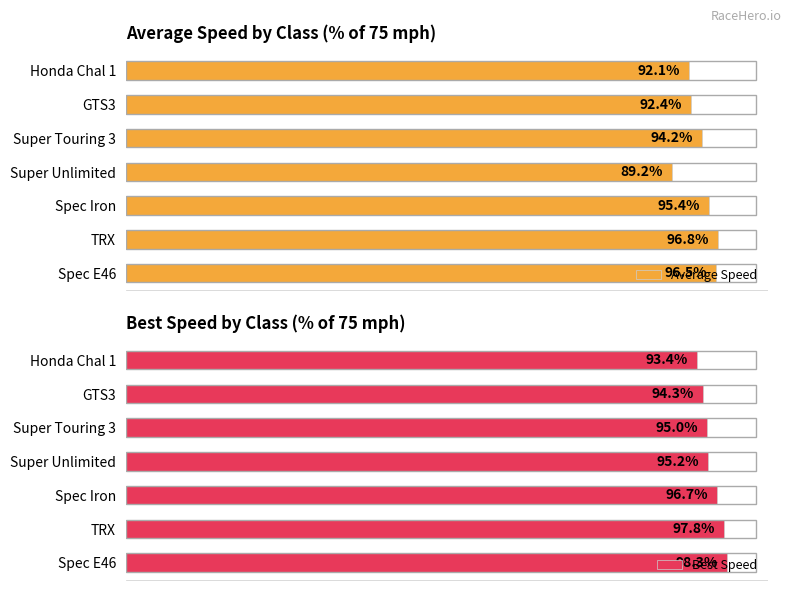

List the labels in order of Average Speed value, smallest first.

Super Unlimited, Honda Chal 1, GTS3, Super Touring 3, Spec Iron, Spec E46, TRX